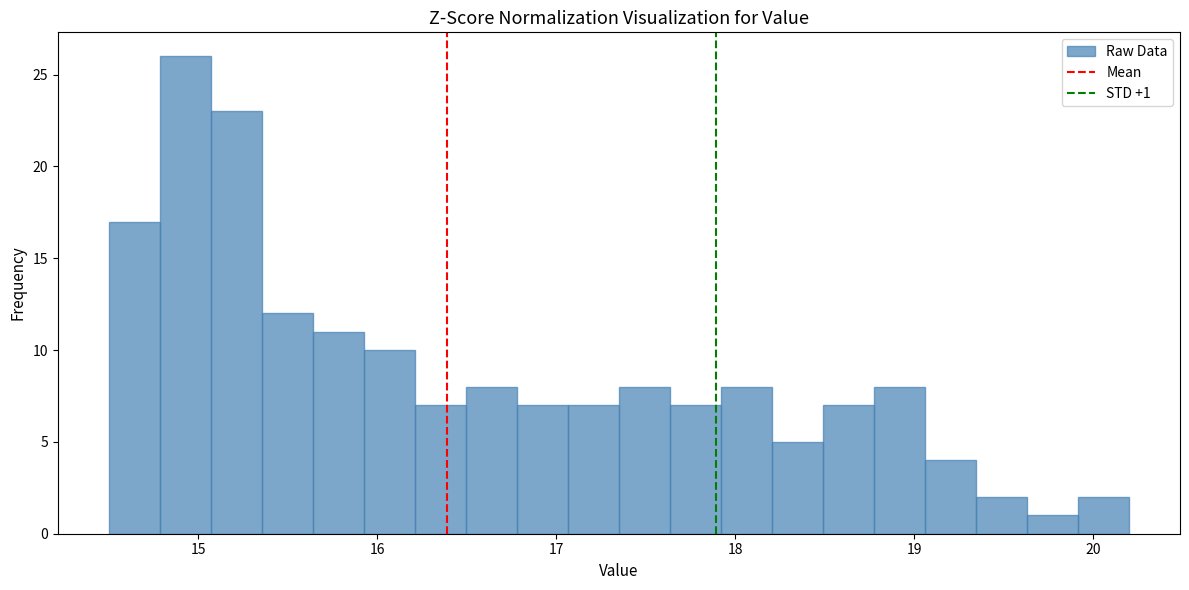

Around what value on the x-axis is the tallest bar? Give the approximate position of its centre, as read against the axis.

14.9